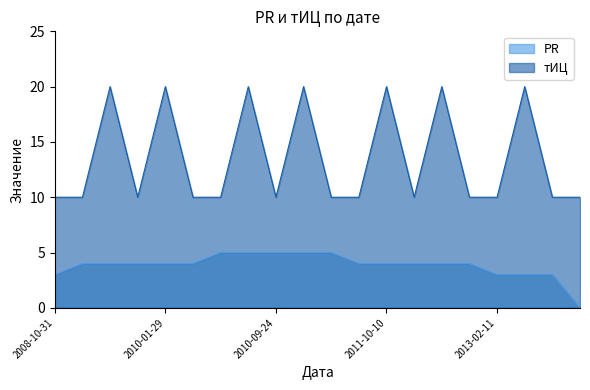

Which has a higher value, 2010-08-27 or 2012-08-27?

2010-08-27